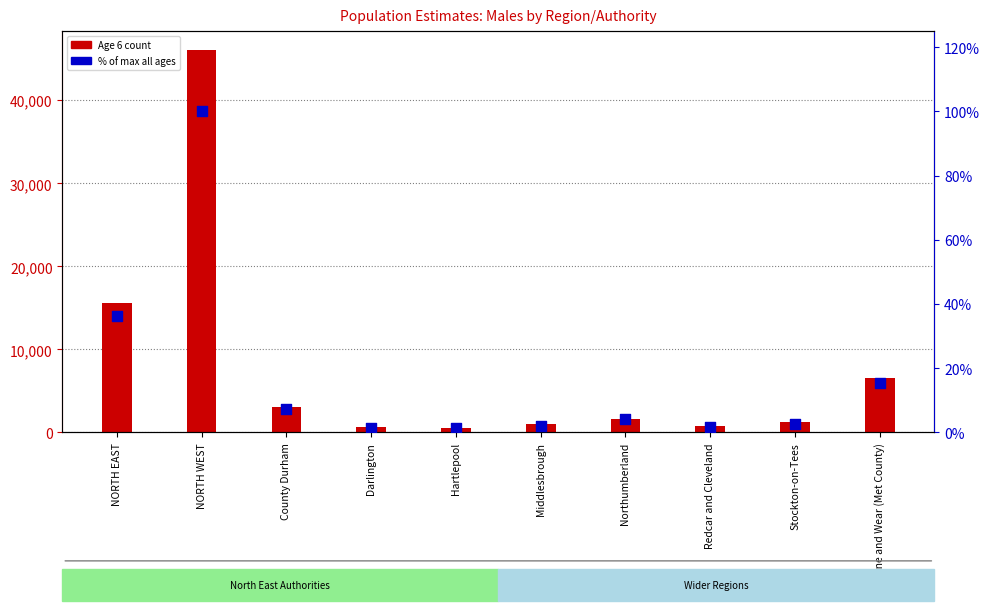

What are all the series names shown in the legend?

Age 6 count, % of max (all ages)